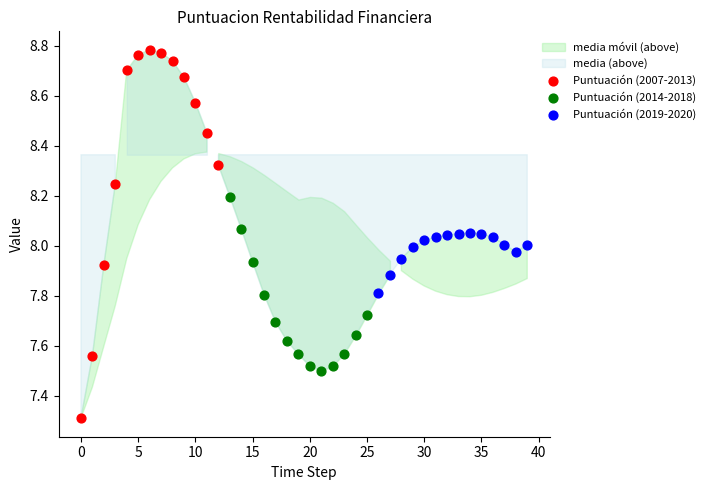

Which series reaches the maximum Y coordinate?

Puntuación (2007-2013)